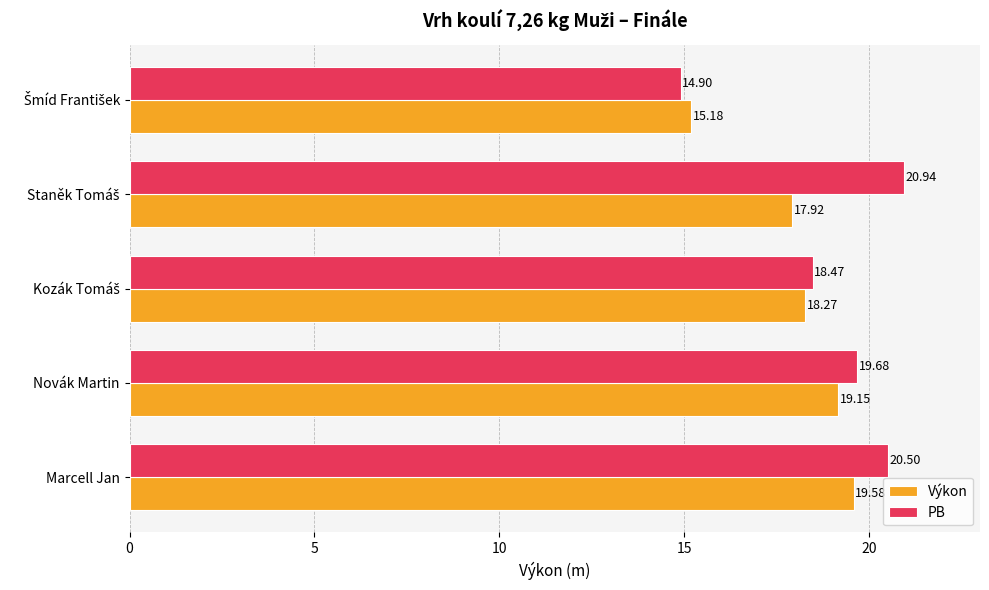

At how many categories does at least one series exceed 19?

3